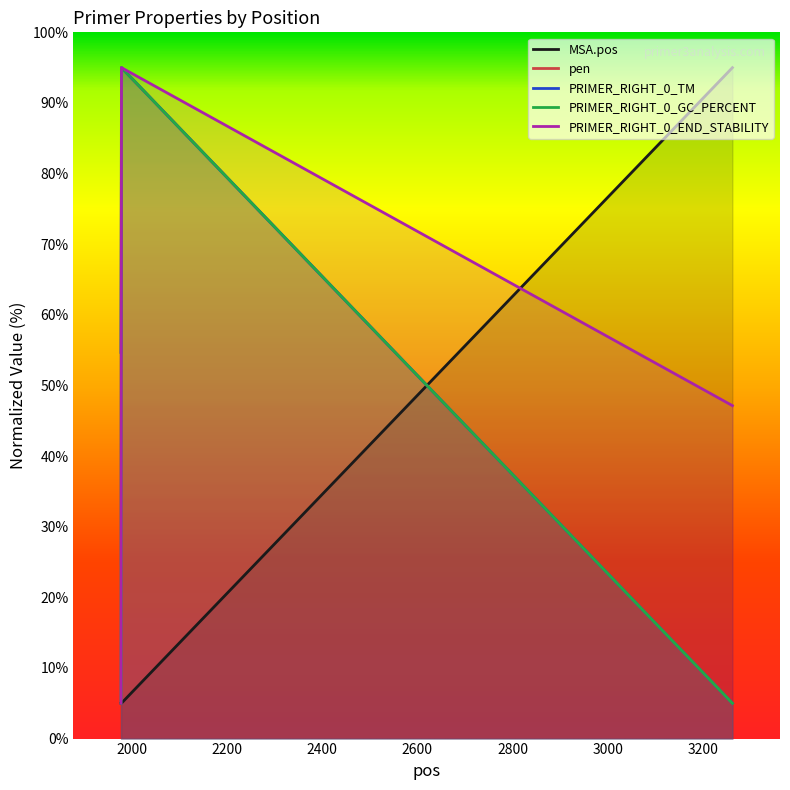

Is the value of MSA.pos at 1977 greater than the value of pen at 3262?

No